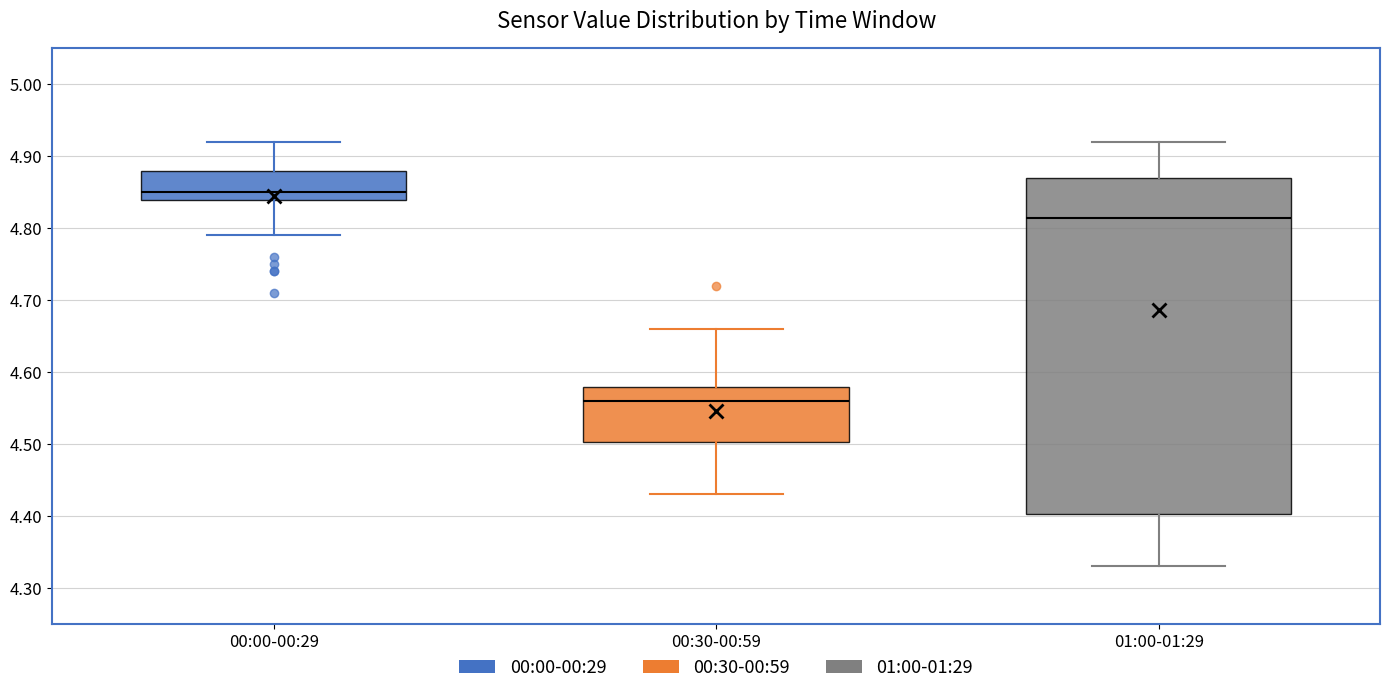

Reading left to right, transcribe this box plot: for each box, give where its median line is, the range the box spans, and where its two whiskers end, as read against the y-axis. The values are not printed on the chart, so give them approximately, as read against the axis.

00:00-00:29: median 4.85, box 4.84 to 4.88, whiskers 4.79 to 4.92
00:30-00:59: median 4.56, box 4.50 to 4.58, whiskers 4.43 to 4.66
01:00-01:29: median 4.82, box 4.40 to 4.87, whiskers 4.33 to 4.92